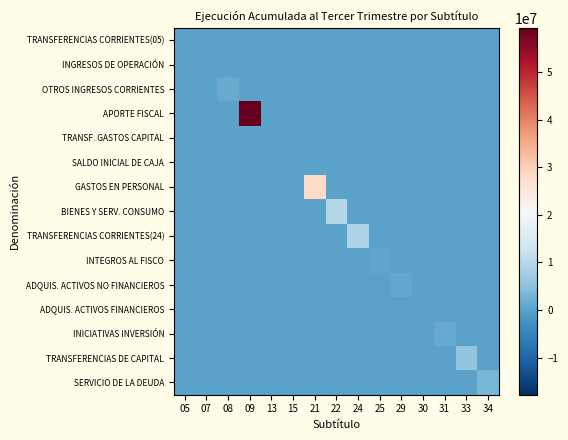

Count the number of categories in the chart.

15